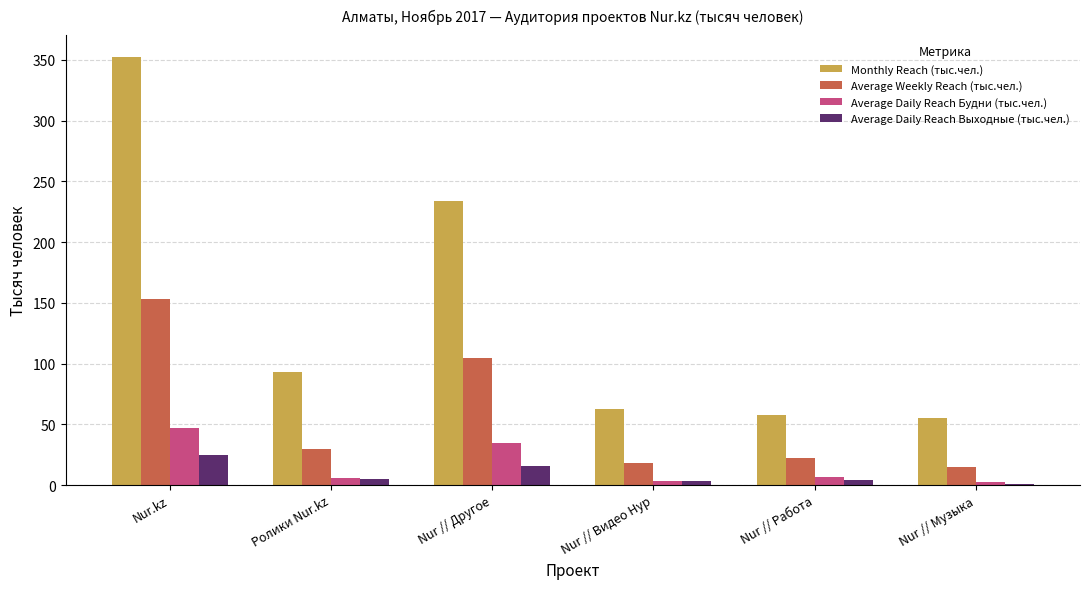

Where is Average Daily Reach Выходные (тыс.чел.) nearest to the value 12?

Nur // Другое